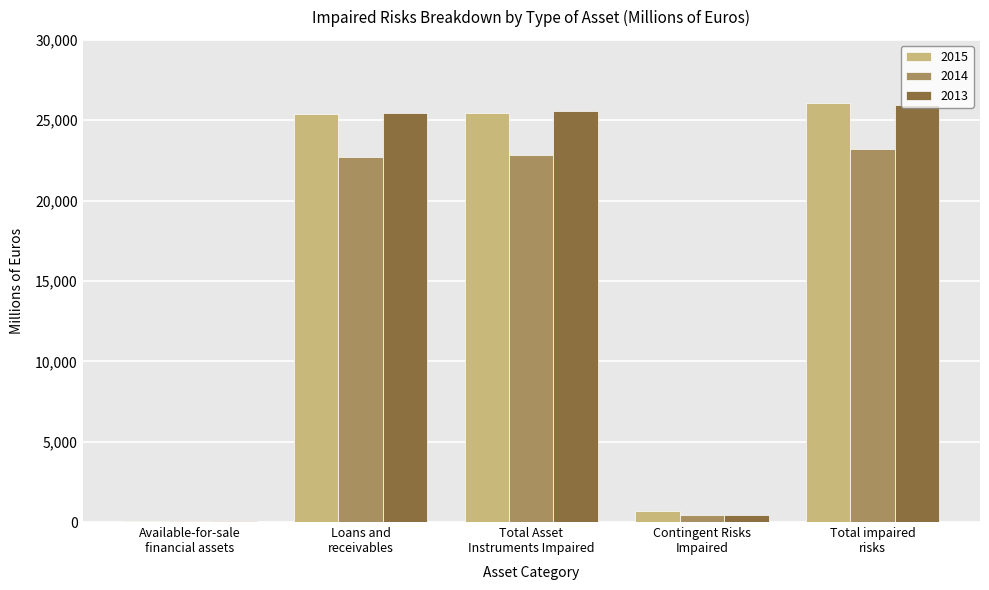

What is the maximum value shown in the chart?

26103